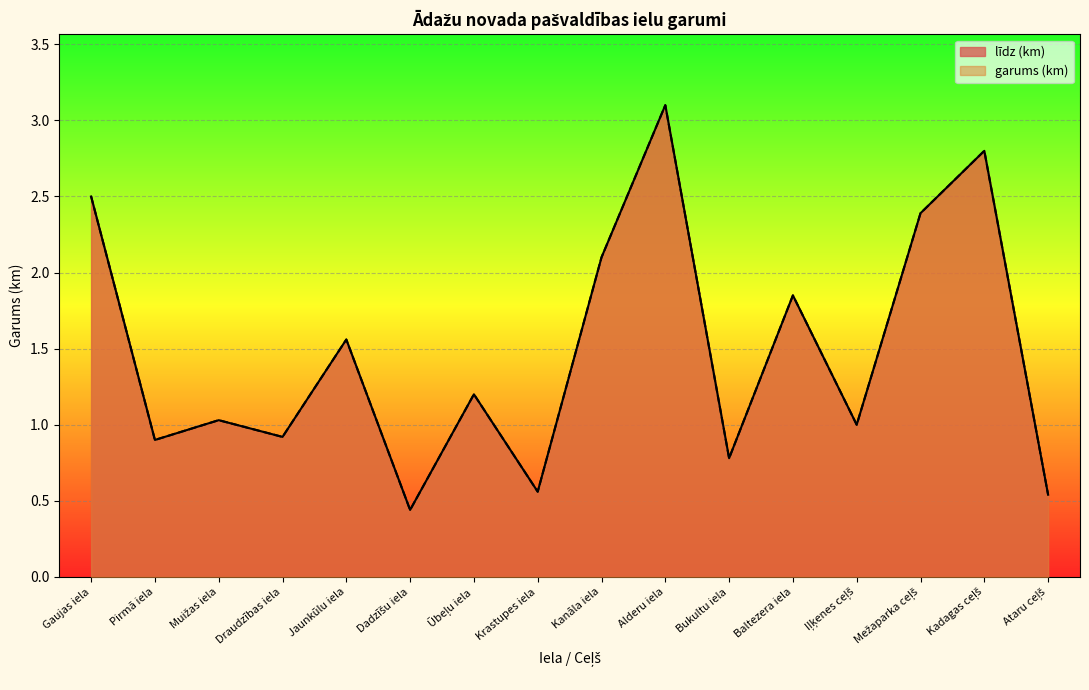

The garums (km) series shows 0.6 at Dadzīšu iela. True or false?

False